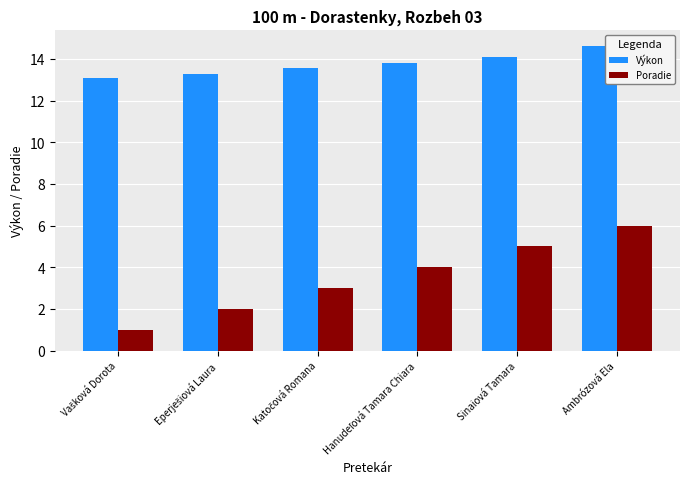

At which category is the sum across all series the highest?

Ambrózová Ela